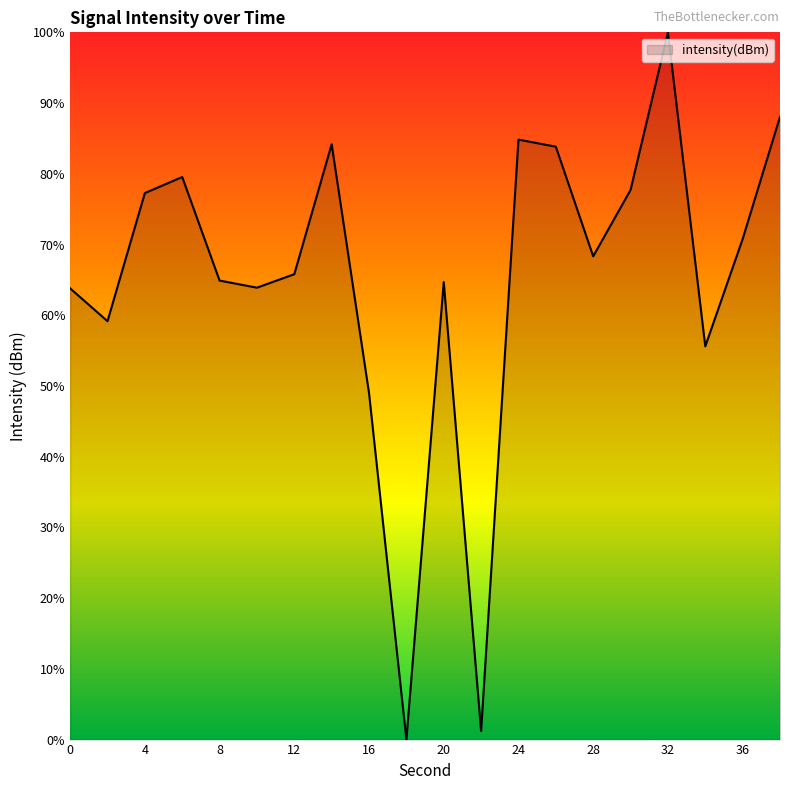

What is the maximum value shown in the chart?

100.0